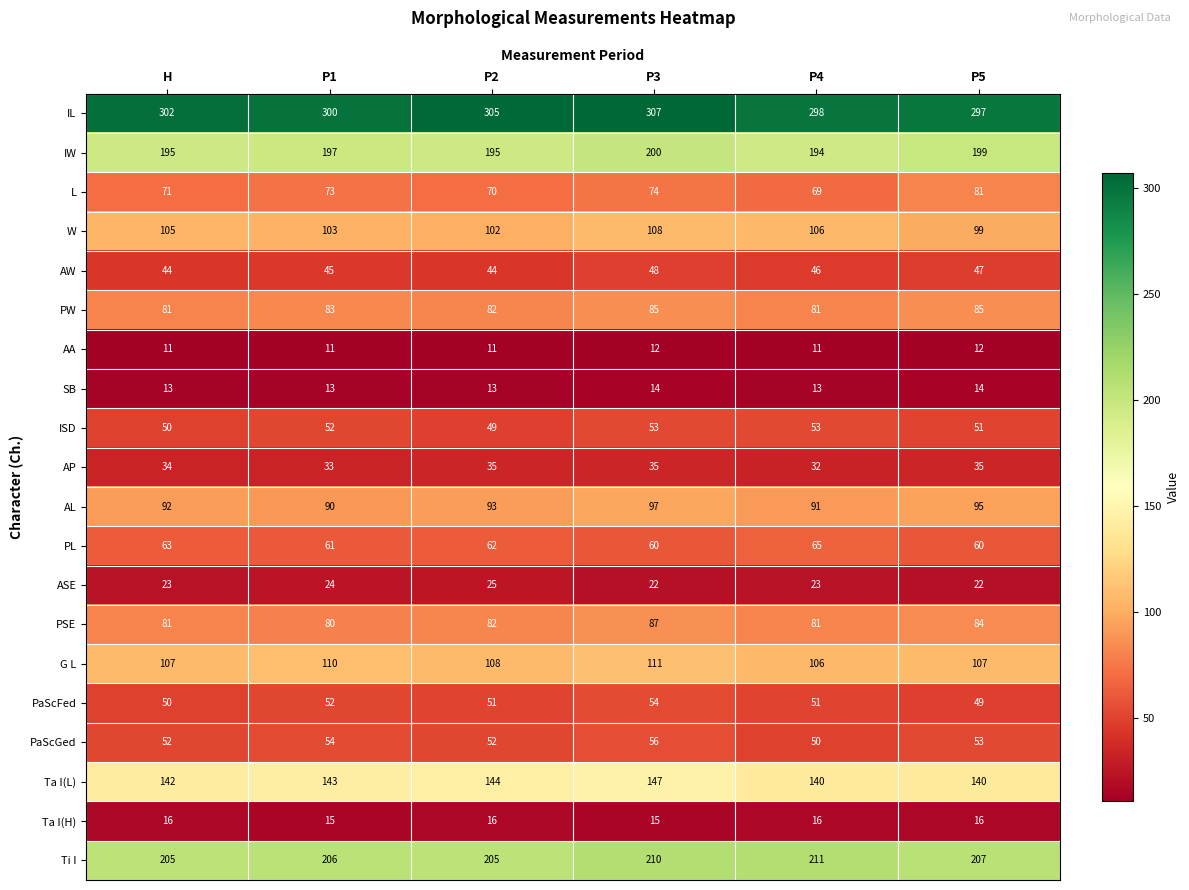

What is the difference between the PaScFed values at H and P3?

4